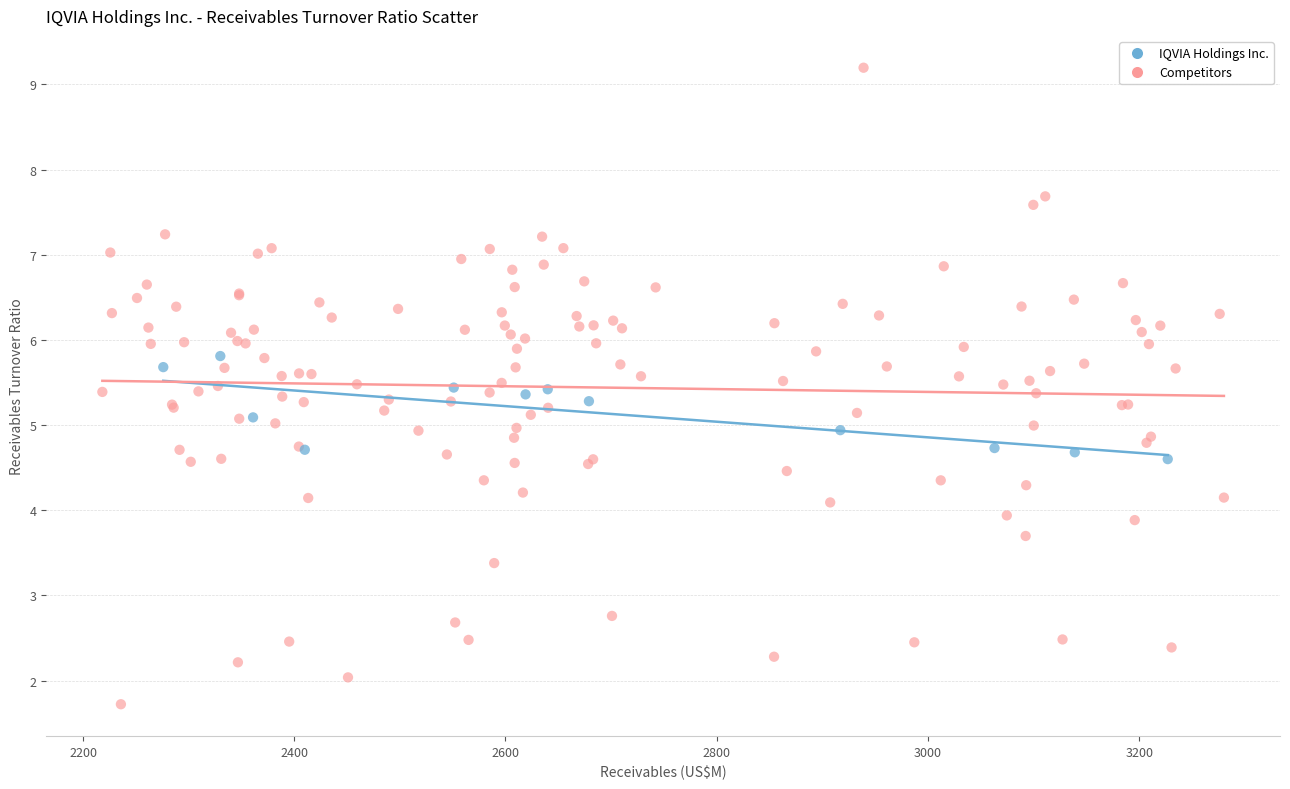

Which series has the largest Y range (max minus min)?

Competitors